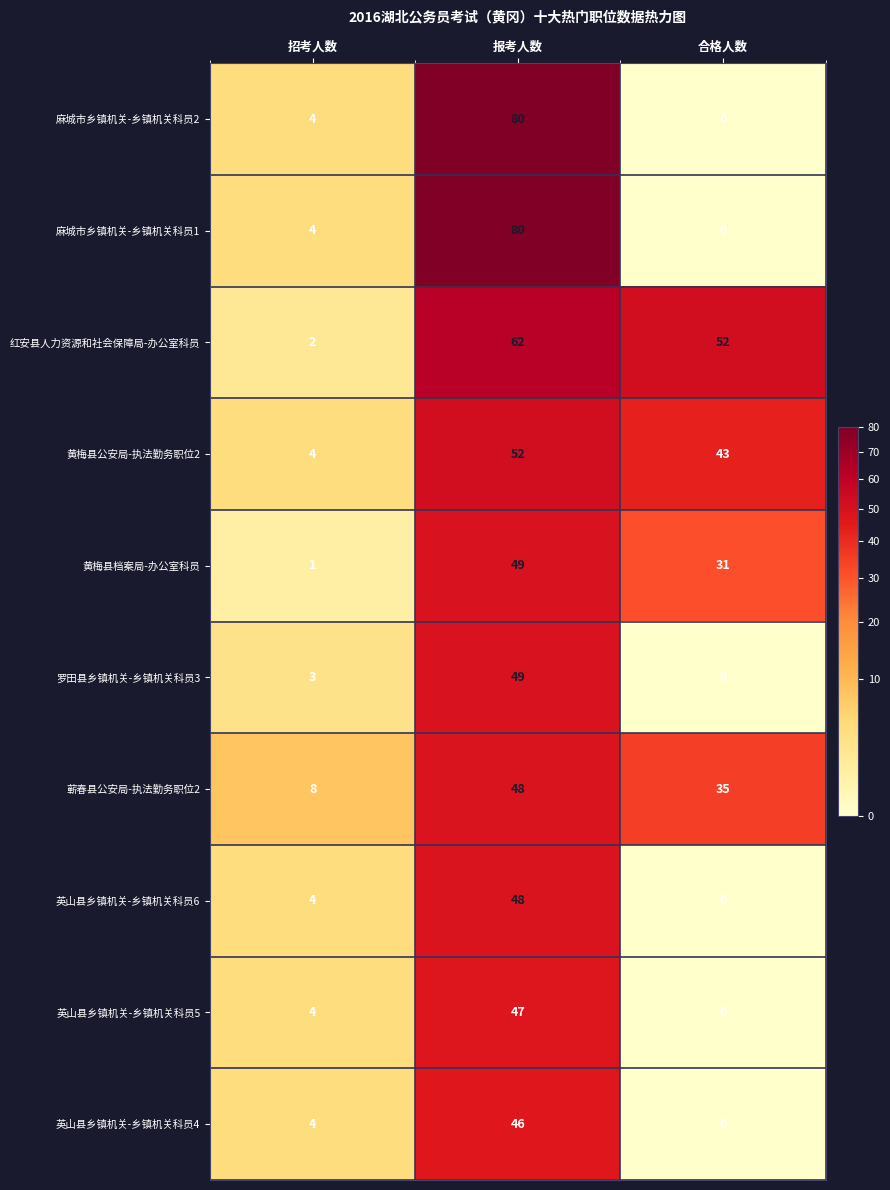

What is the spread (max minus min) of values at 报考人数?

34